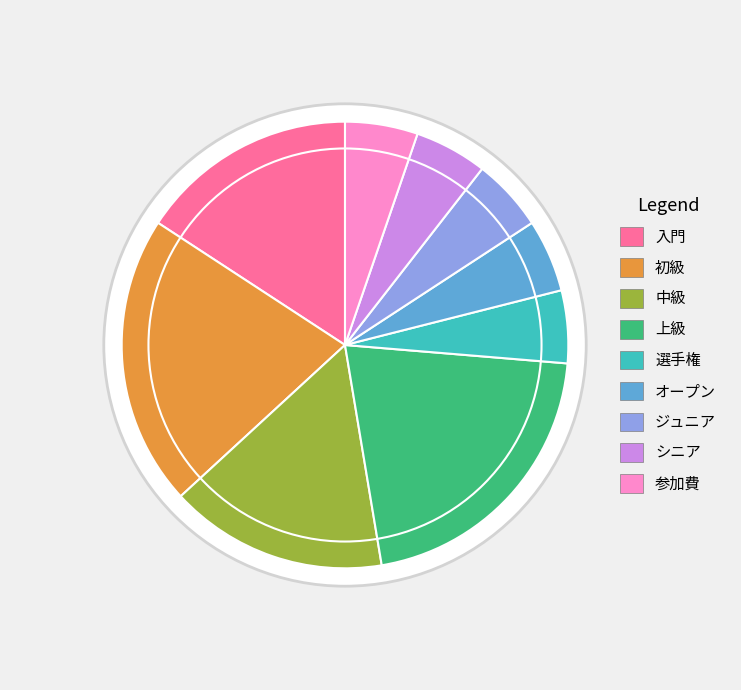

To the nearest percent, what percentage of the pie is ジュニア?

5%